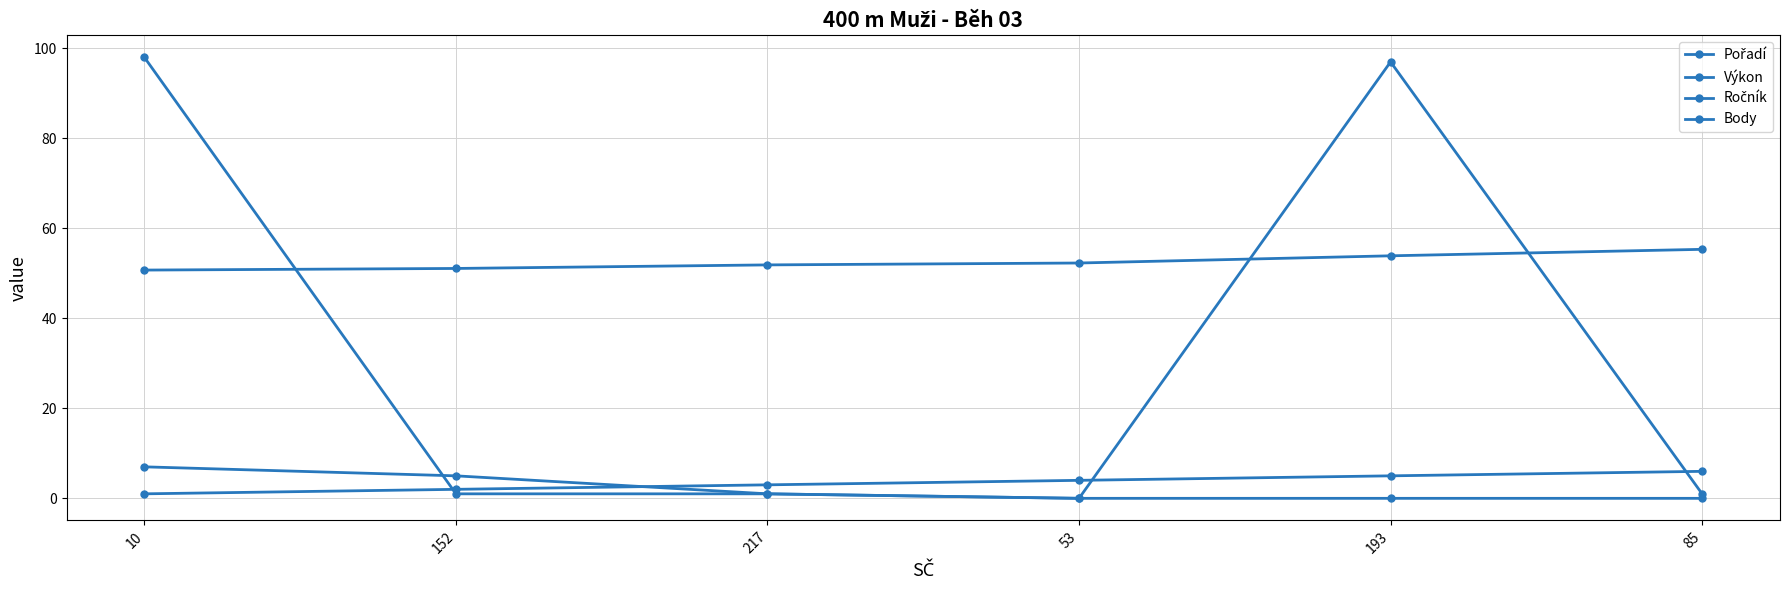

Which category has the highest value across all series?

10